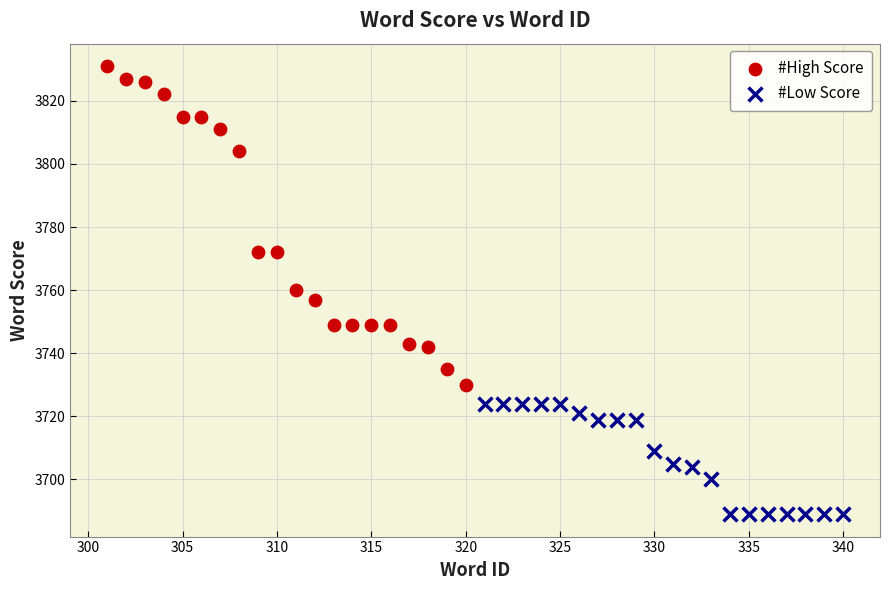

What are all the series names shown in the legend?

#High Score, #Low Score